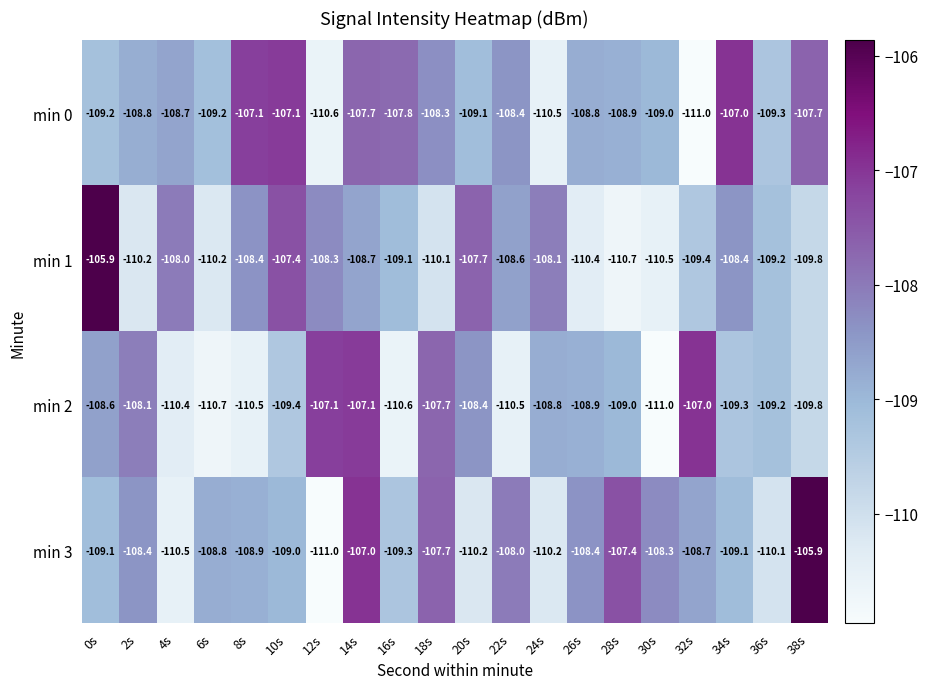

What is the difference between the min 3 values at 14s and 18s?

0.7